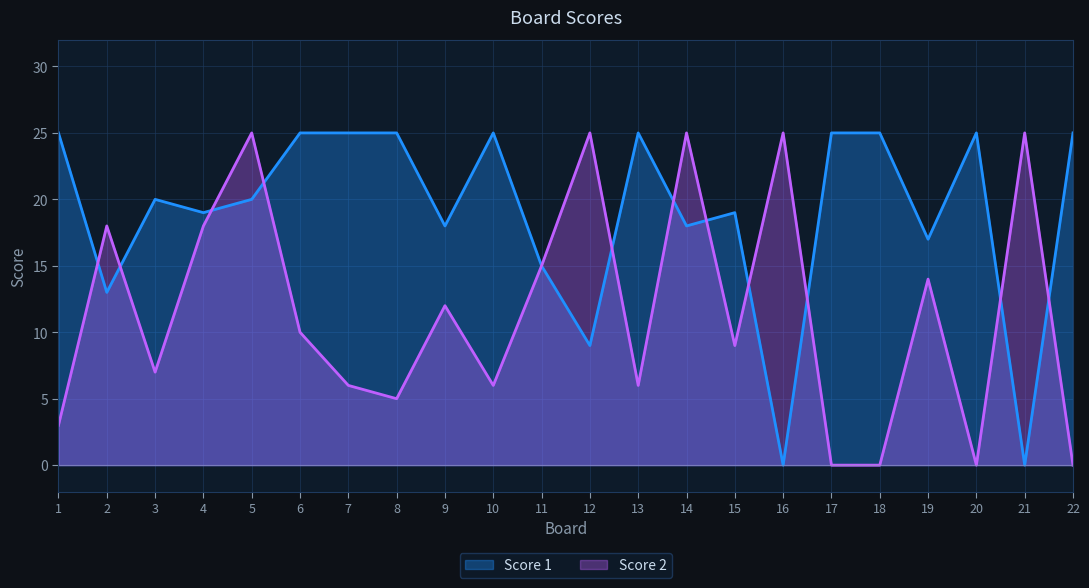

What is the total value across all series at 1?

28